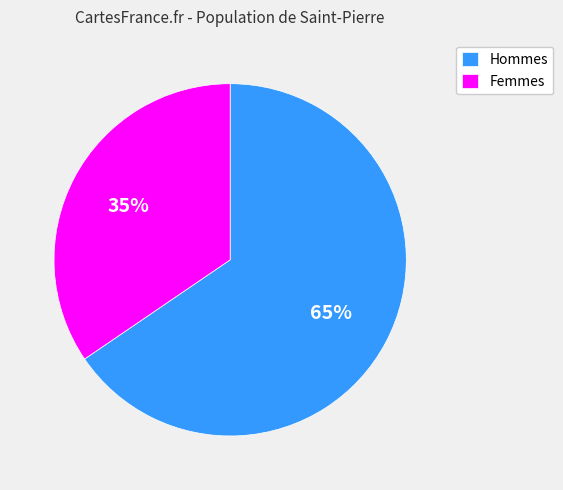

Count the number of slices in the pie.

2